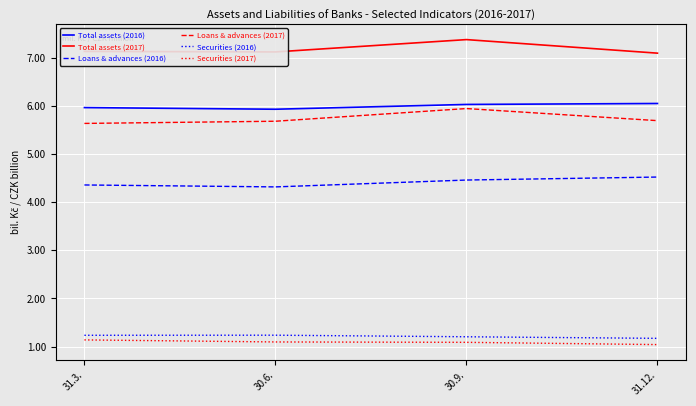

Which series has the widest spread of values?

Loans & advances (2017)